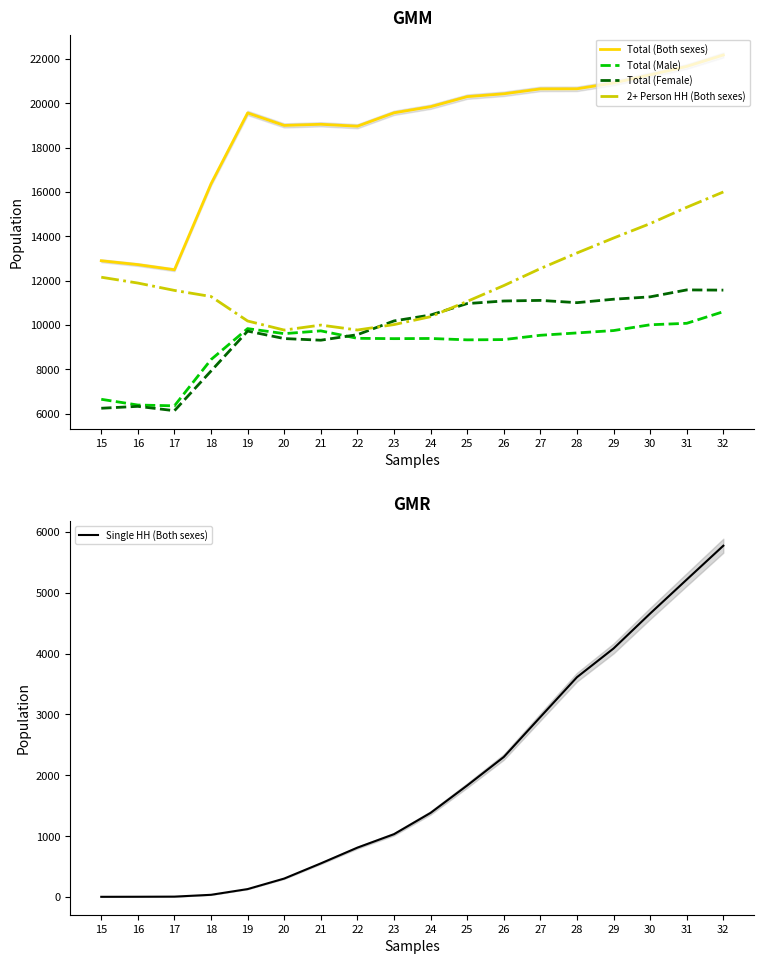

What is the sum of all Total (Female) values?

175026